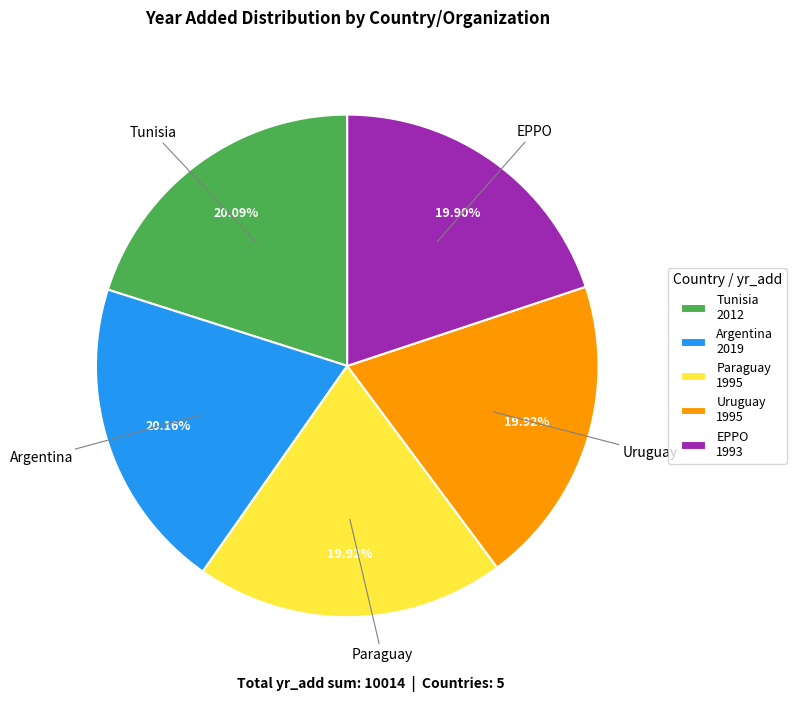

To the nearest percent, what is the combined percentage of Paraguay and Argentina?

40%